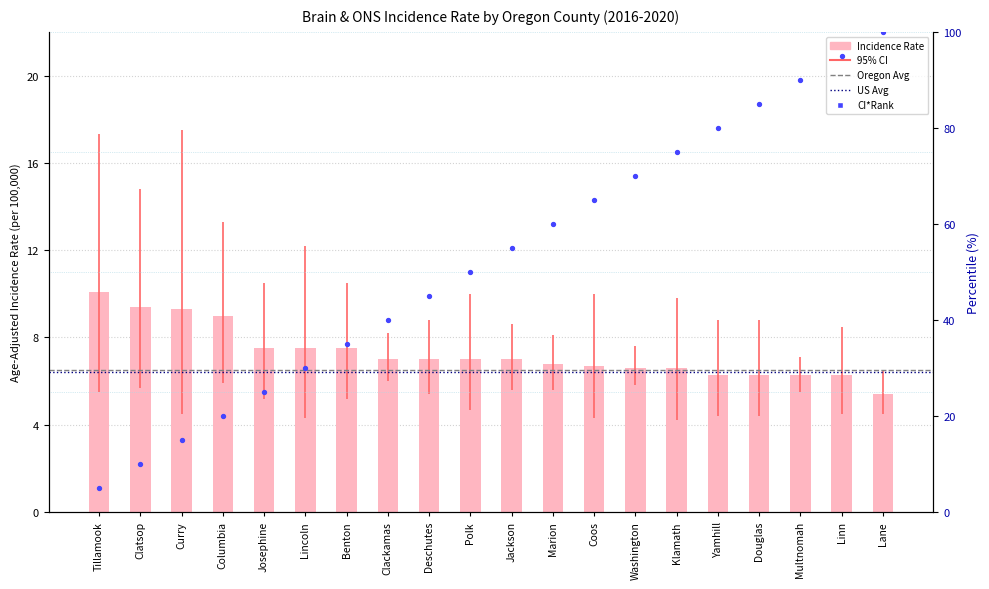

Approximately how many times larger is the value at Coos compared to Multnomah?

1.1